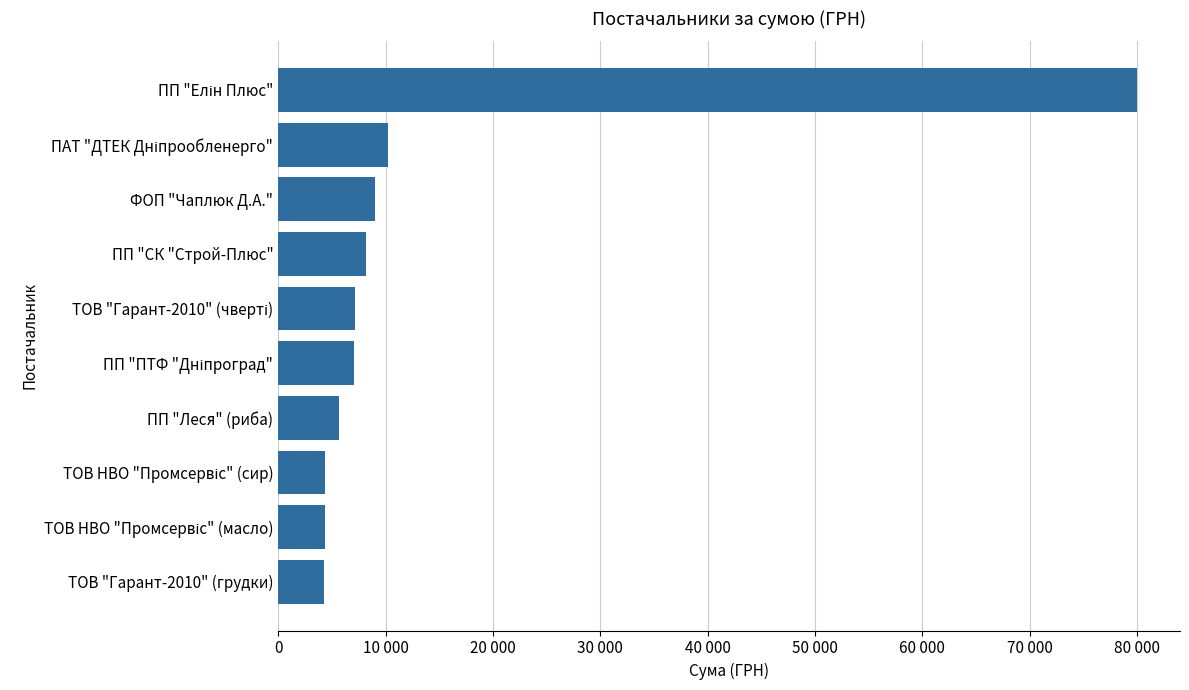

Are the bars horizontal?

Yes